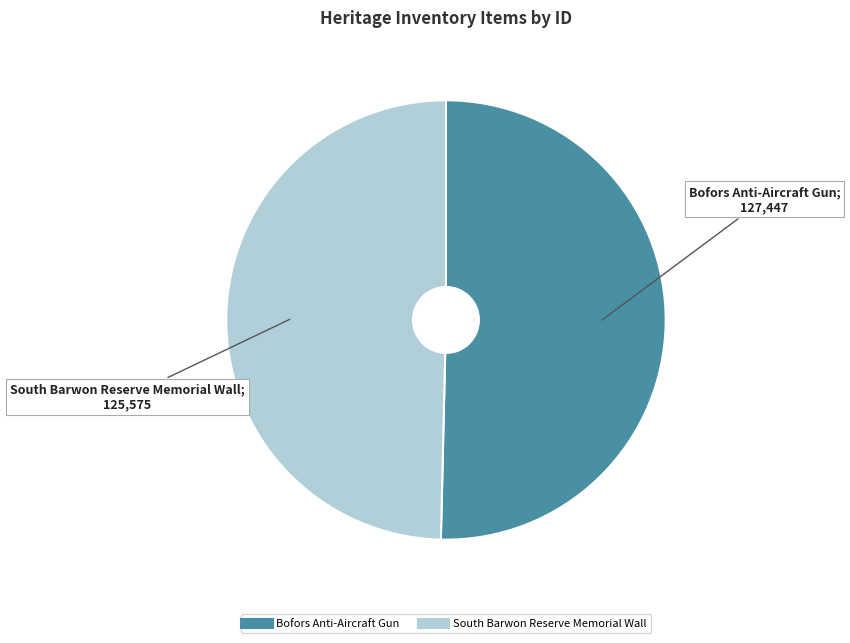

Count the number of slices in the pie.

2